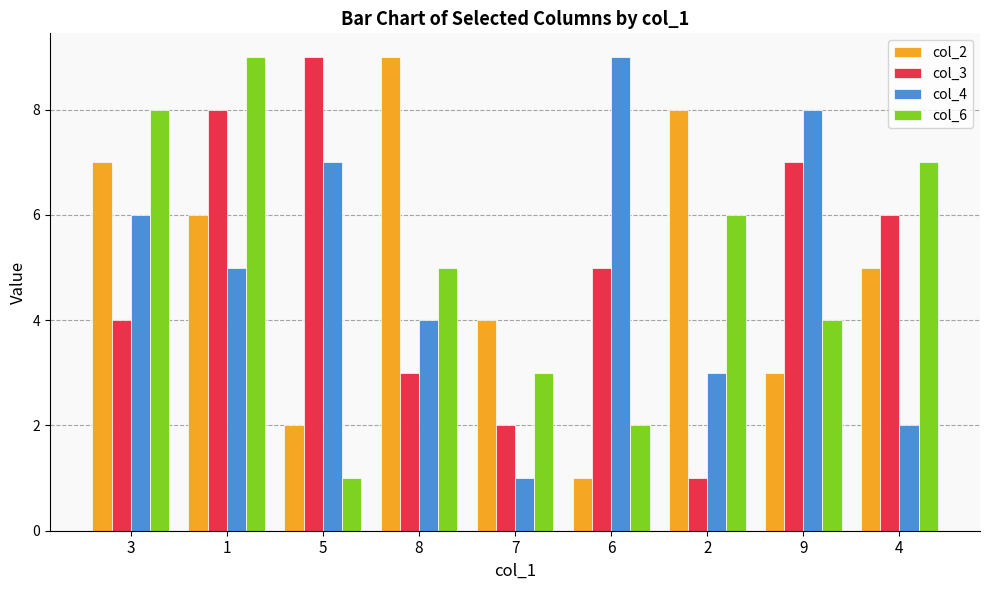

What is the label of the 2nd bar from the right?

9